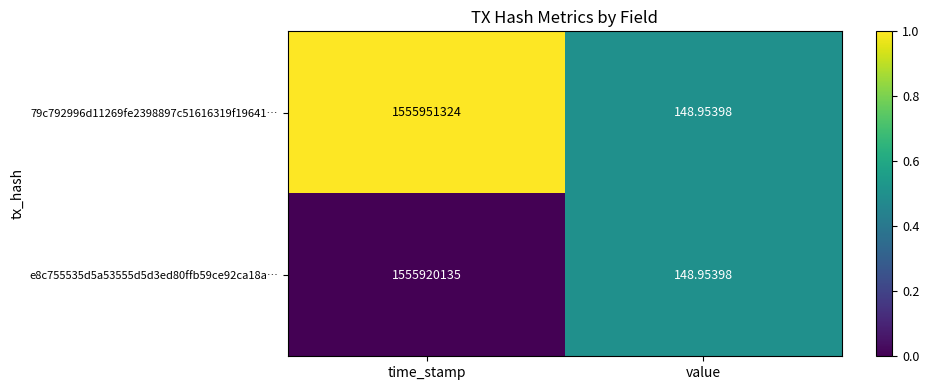

Is the value of e8c755535d5a53555d5d3ed80ffb59ce92ca18a… at value greater than the value of 79c792996d11269fe2398897c51616319f19641… at time_stamp?

No